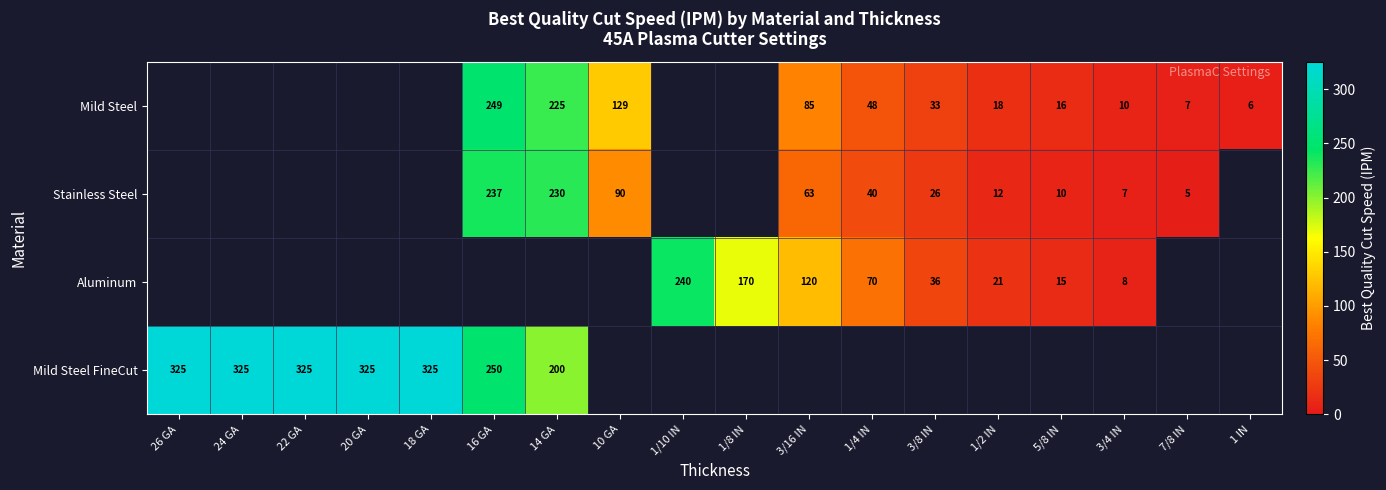

The Aluminum series shows 12 at 1/2 IN. True or false?

False